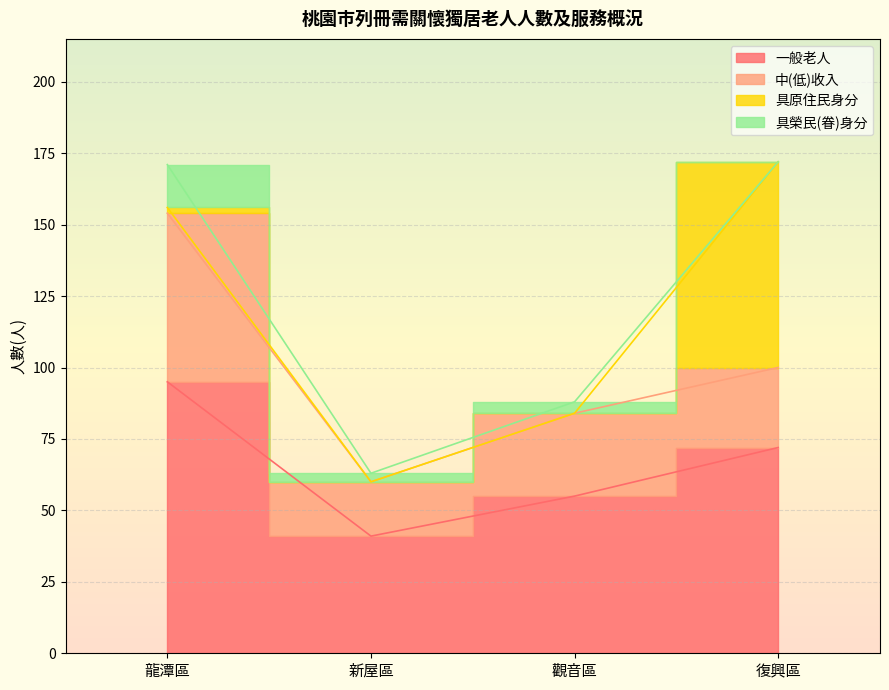

At which category does 中(低)收入 reach its first local valley?

新屋區